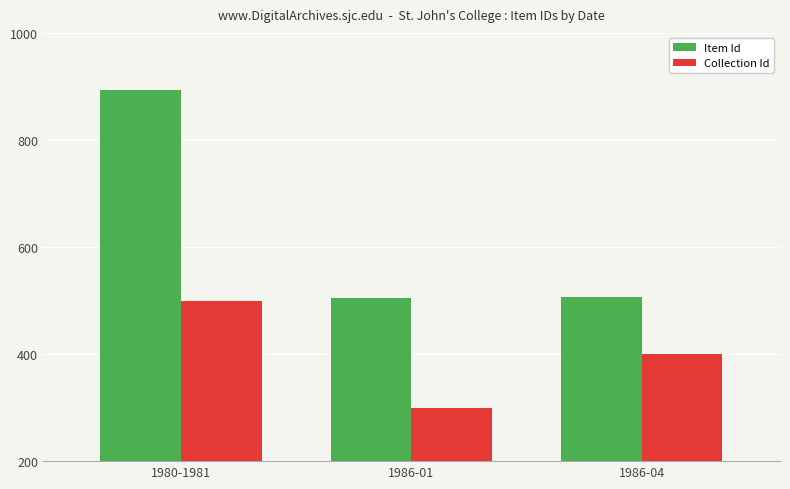

Which label corresponds to the largest value in the chart?

1980-1981